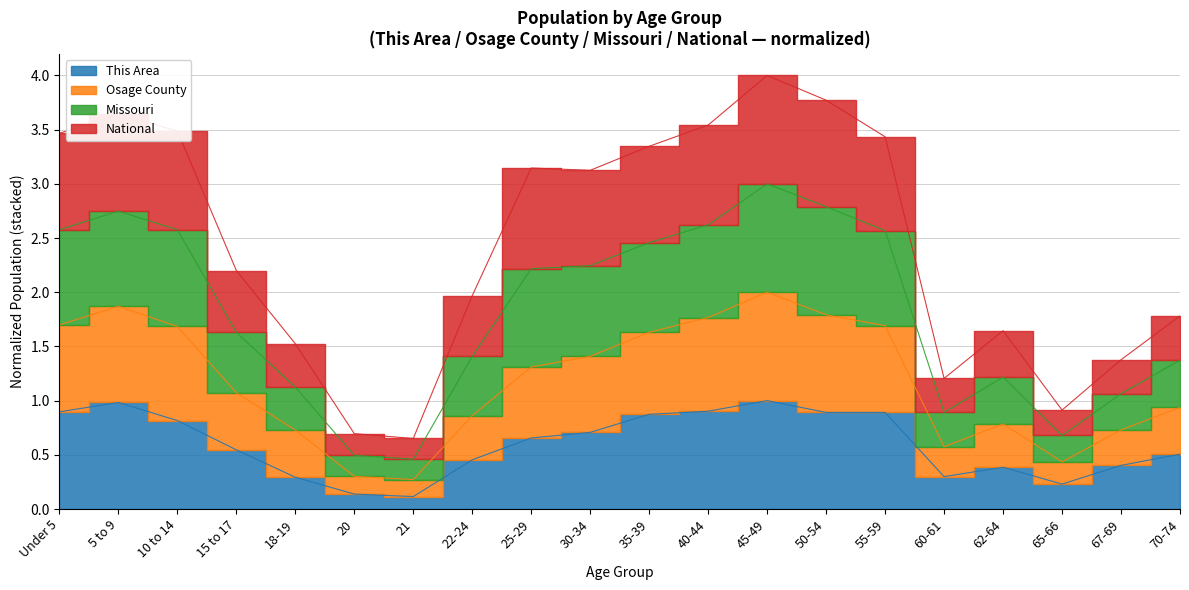

What are all the series names shown in the legend?

This Area, Osage County, Missouri, National